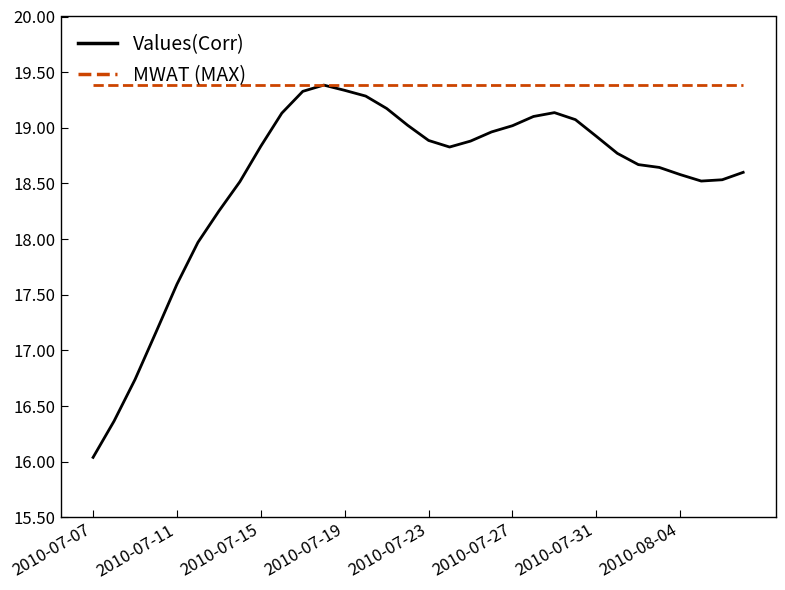

List the series in order of their overall mean, lowest first.

Values(Corr), MWAT (MAX)